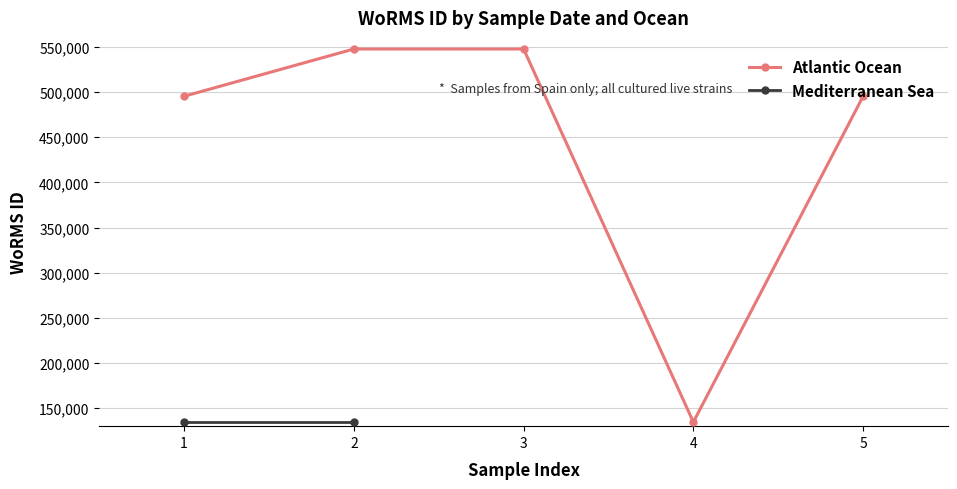

True or false: the data shows 155270 at 1.

False